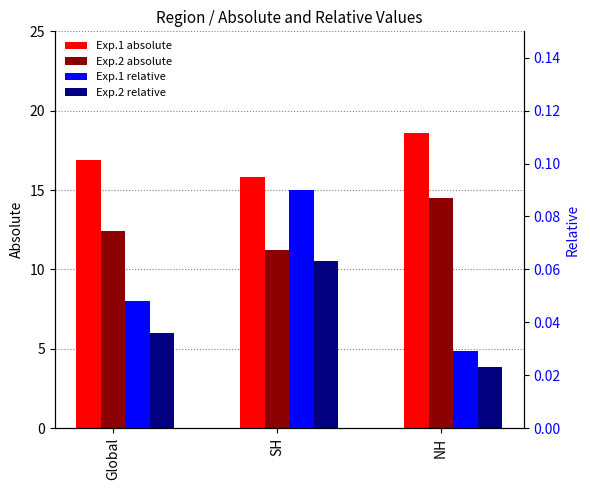

What is the sum of the Exp.2 relative values at Global and SH?

0.1